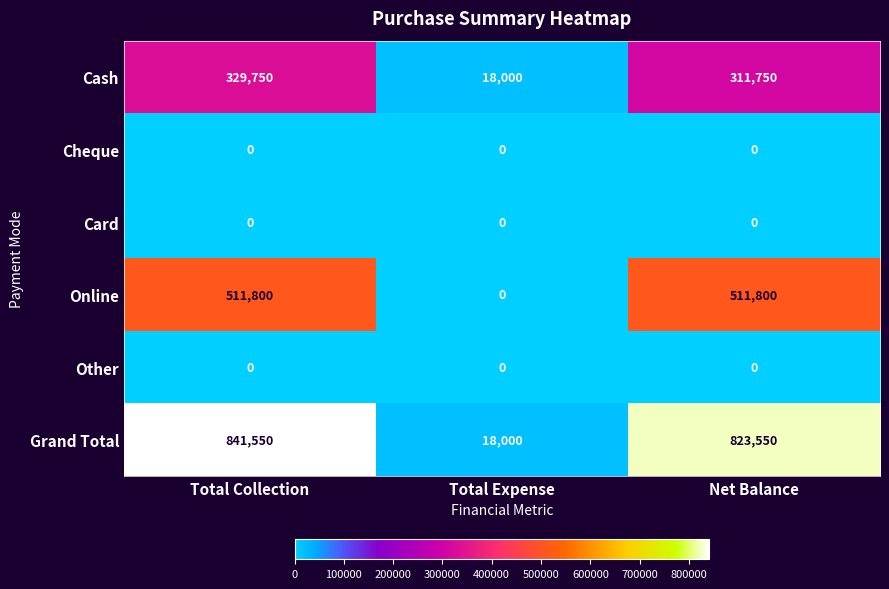

What is the sum of all Grand Total values?

1683100